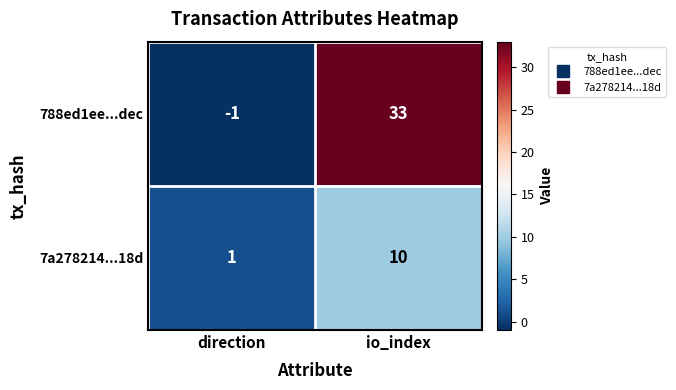

Rank the series by their maximum value, from highest to lowest.

788ed1ee...dec, 7a278214...18d